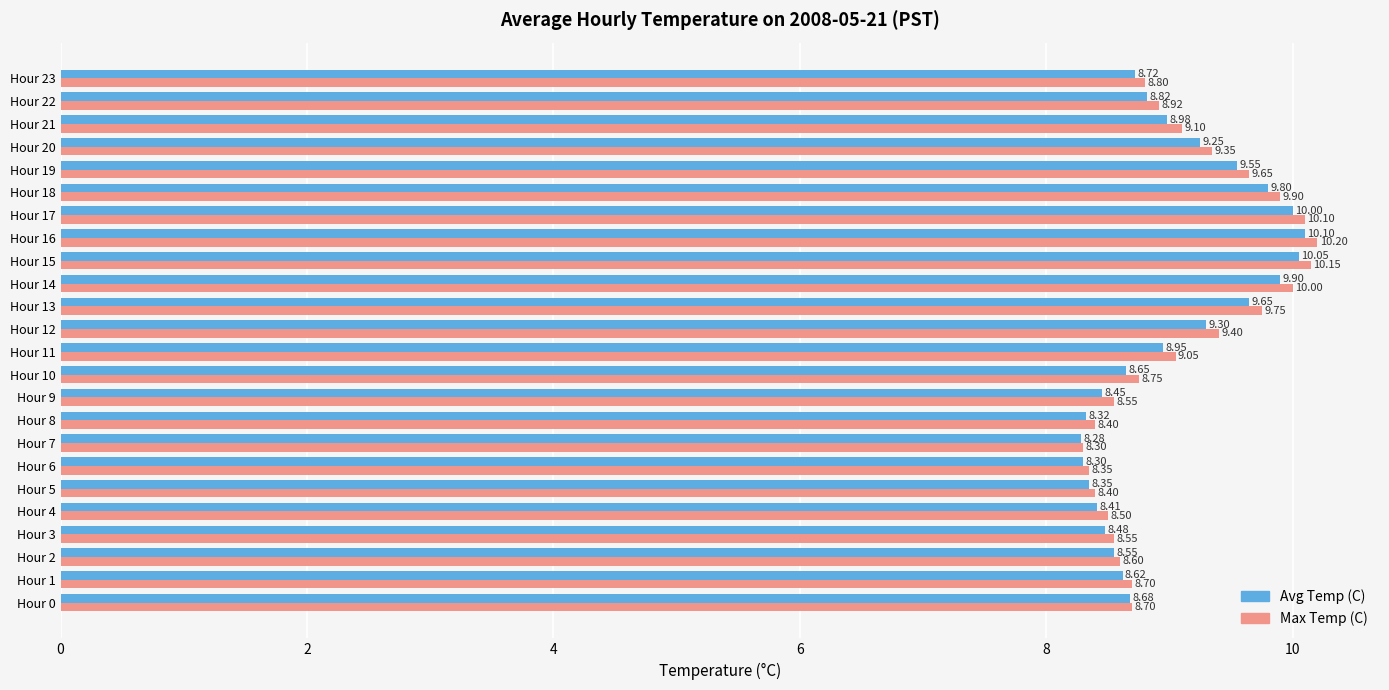

Which series has the largest total across all categories?

Max Temp (C)